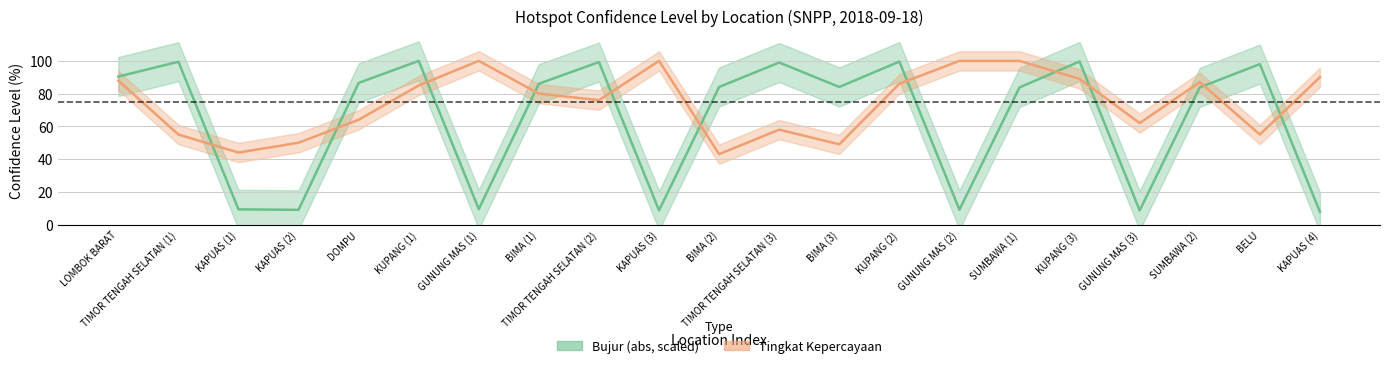

After their last crossing, which series has the higher values: Tingkat Kepercayaan or Bujur (abs, scaled)?

Tingkat Kepercayaan